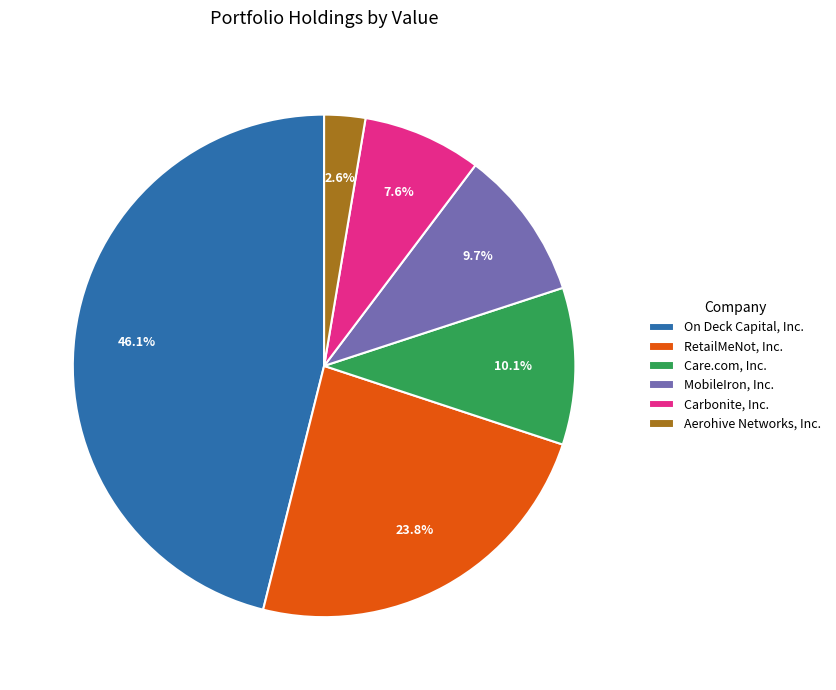

What is the ratio of the value at RetailMeNot, Inc. to the value at Carbonite, Inc.?

3.1